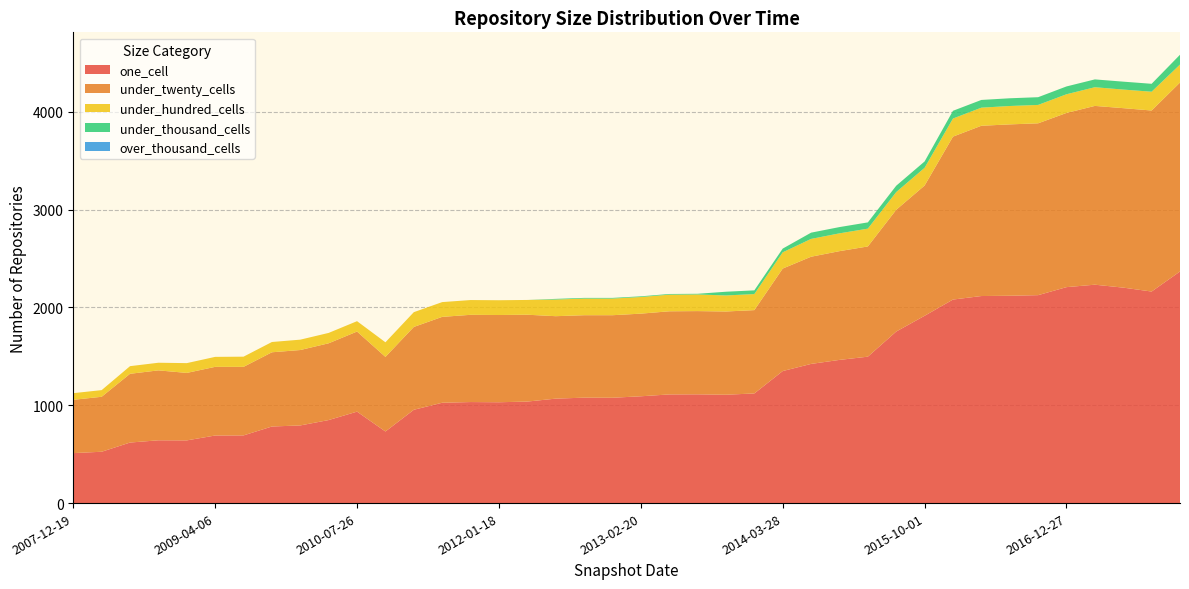

Reading left to right, what are all the values shown in this chart?

one_cell: 2007-12-19=511	2008-04-01=525	2008-06-27=619	2008-10-10=642	2008-12-17=641	2009-04-06=691	2009-06-17=692	2009-09-25=783	2009-12-16=794	2010-04-01=849	2010-07-26=935	2010-11-17=732	2011-02-21=954	2011-06-10=1026	2011-09-05=1033	2012-01-18=1031	2012-03-26=1038	2012-07-13=1068	2012-10-31=1078	2012-12-11=1077	2013-02-20=1092	2013-05-21=1111	2013-07-09=1112	2013-09-10=1108	2013-12-20=1121	2014-03-28=1350	2014-09-08=1423	2015-01-19=1464	2015-04-09=1497	2015-07-03=1754	2015-10-01=1915	2016-01-04=2081	2016-04-05=2117	2016-07-04=2120	2016-10-07=2126	2016-12-27=2208	2017-04-12=2233	2017-07-24=2203	2017-10-12=2163	2017-12-22=2368
under_twenty_cells: 2007-12-19=545	2008-04-01=562	2008-06-27=703	2008-10-10=715	2008-12-17=690	2009-04-06=702	2009-06-17=701	2009-09-25=759	2009-12-16=771	2010-04-01=785	2010-07-26=819	2010-11-17=763	2011-02-21=847	2011-06-10=878	2011-09-05=892	2012-01-18=892	2012-03-26=888	2012-07-13=843	2012-10-31=843	2012-12-11=844	2013-02-20=845	2013-05-21=850	2013-07-09=851	2013-09-10=851	2013-12-20=852	2014-03-28=1048	2014-09-08=1096	2015-01-19=1112	2015-04-09=1127	2015-07-03=1245	2015-10-01=1332	2016-01-04=1666	2016-04-05=1741	2016-07-04=1752	2016-10-07=1757	2016-12-27=1781	2017-04-12=1828	2017-07-24=1835	2017-10-12=1851	2017-12-22=1932
under_hundred_cells: 2007-12-19=68	2008-04-01=68	2008-06-27=78	2008-10-10=78	2008-12-17=100	2009-04-06=102	2009-06-17=104	2009-09-25=105	2009-12-16=106	2010-04-01=106	2010-07-26=106	2010-11-17=149	2011-02-21=151	2011-06-10=151	2011-09-05=151	2012-01-18=151	2012-03-26=151	2012-07-13=170	2012-10-31=170	2012-12-11=170	2013-02-20=170	2013-05-21=170	2013-07-09=170	2013-09-10=164	2013-12-20=164	2014-03-28=166	2014-09-08=182	2015-01-19=182	2015-04-09=182	2015-07-03=181	2015-10-01=181	2016-01-04=185	2016-04-05=185	2016-07-04=188	2016-10-07=188	2016-12-27=191	2017-04-12=191	2017-07-24=190	2017-10-12=192	2017-12-22=184
under_thousand_cells: 2007-12-19=0	2008-04-01=0	2008-06-27=0	2008-10-10=0	2008-12-17=0	2009-04-06=0	2009-06-17=0	2009-09-25=0	2009-12-16=0	2010-04-01=0	2010-07-26=0	2010-11-17=0	2011-02-21=0	2011-06-10=0	2011-09-05=0	2012-01-18=0	2012-03-26=0	2012-07-13=7	2012-10-31=7	2012-12-11=7	2013-02-20=7	2013-05-21=7	2013-07-09=7	2013-09-10=38	2013-12-20=38	2014-03-28=38	2014-09-08=64	2015-01-19=64	2015-04-09=64	2015-07-03=65	2015-10-01=65	2016-01-04=79	2016-04-05=79	2016-07-04=79	2016-10-07=79	2016-12-27=80	2017-04-12=80	2017-07-24=81	2017-10-12=81	2017-12-22=100
over_thousand_cells: 2007-12-19=0	2008-04-01=0	2008-06-27=0	2008-10-10=0	2008-12-17=0	2009-04-06=0	2009-06-17=0	2009-09-25=0	2009-12-16=0	2010-04-01=0	2010-07-26=0	2010-11-17=0	2011-02-21=0	2011-06-10=0	2011-09-05=0	2012-01-18=0	2012-03-26=0	2012-07-13=0	2012-10-31=0	2012-12-11=0	2013-02-20=0	2013-05-21=0	2013-07-09=0	2013-09-10=0	2013-12-20=0	2014-03-28=0	2014-09-08=0	2015-01-19=0	2015-04-09=0	2015-07-03=0	2015-10-01=0	2016-01-04=0	2016-04-05=0	2016-07-04=0	2016-10-07=0	2016-12-27=0	2017-04-12=0	2017-07-24=0	2017-10-12=0	2017-12-22=0